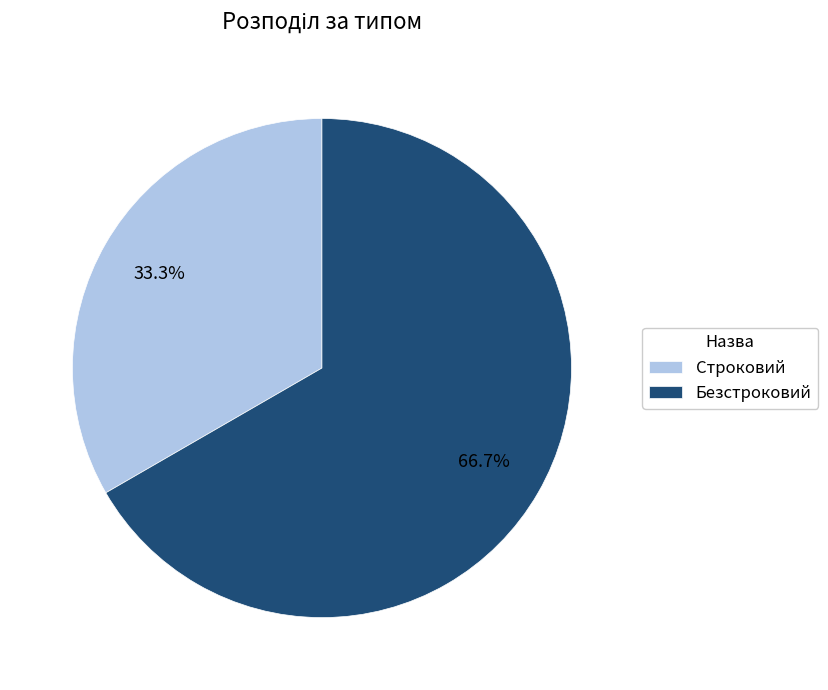

Which slice is the largest?

Безстроковий